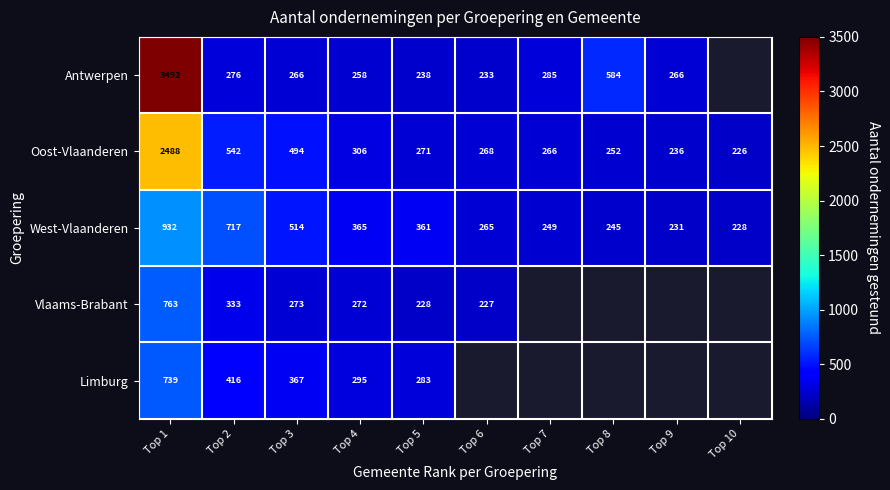

True or false: West-Vlaanderen has a value of 359.8 at Top 10.

False